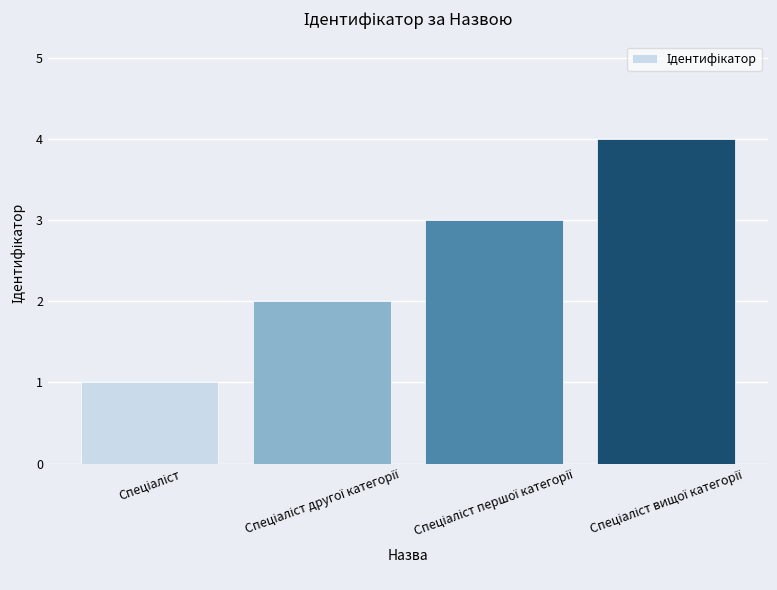

What is the maximum value shown in the chart?

4